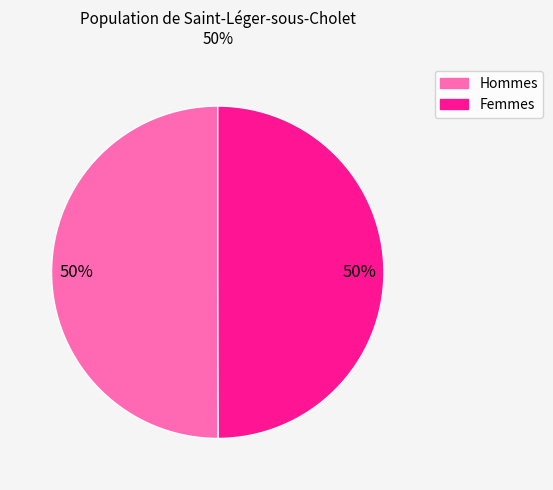

To the nearest percent, what is the average slice percentage?

50%